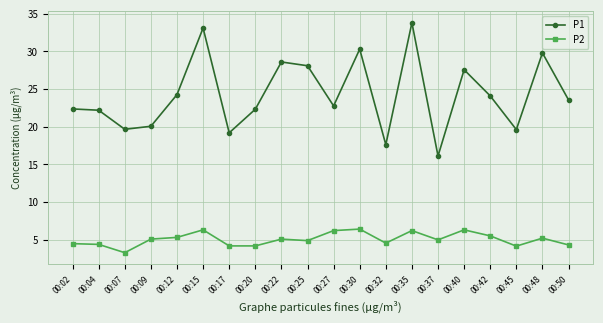

Which label corresponds to the smallest value in the chart?

00:07